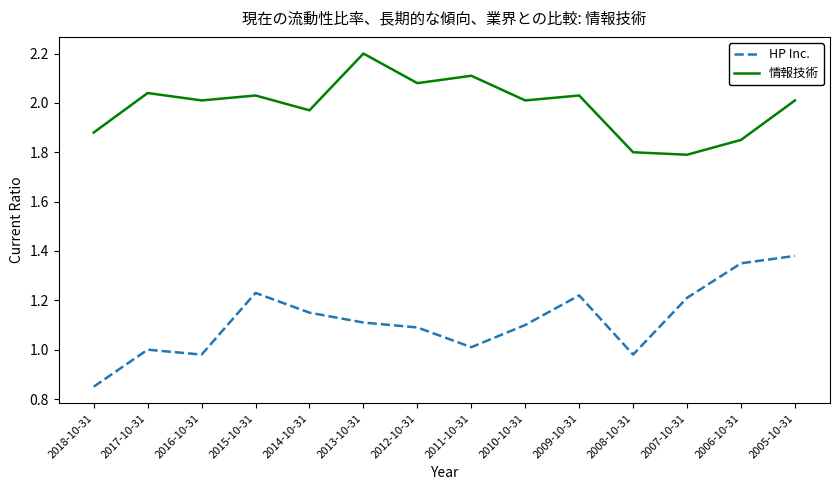

True or false: 情報技術 and HP Inc. cross at least once.

False